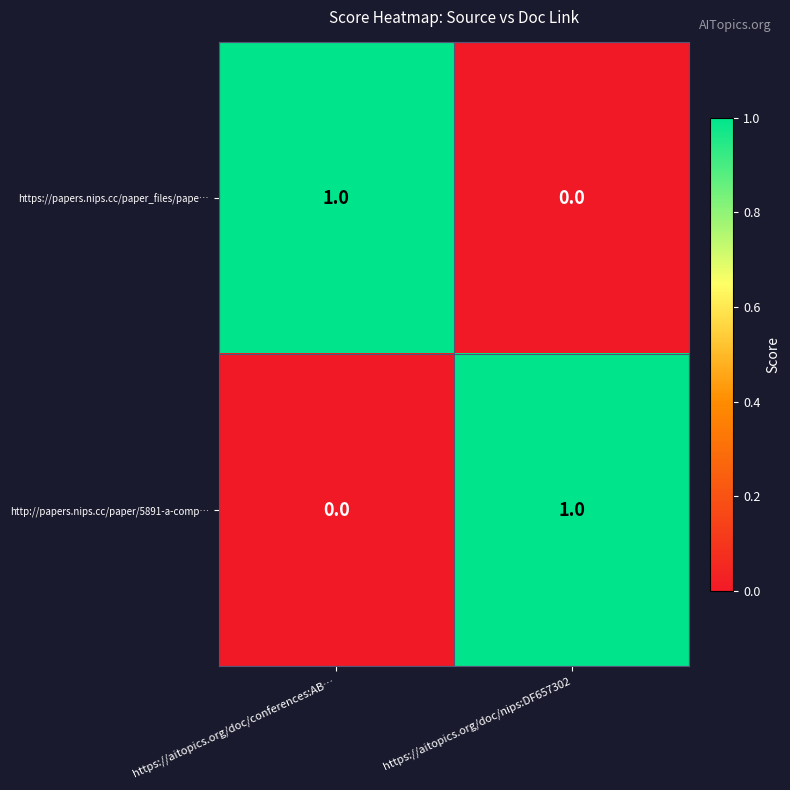

Is it true that http://papers.nips.cc/paper/5891-a-comp… equals 1 at https://aitopics.org/doc/nips:DF657302?

True